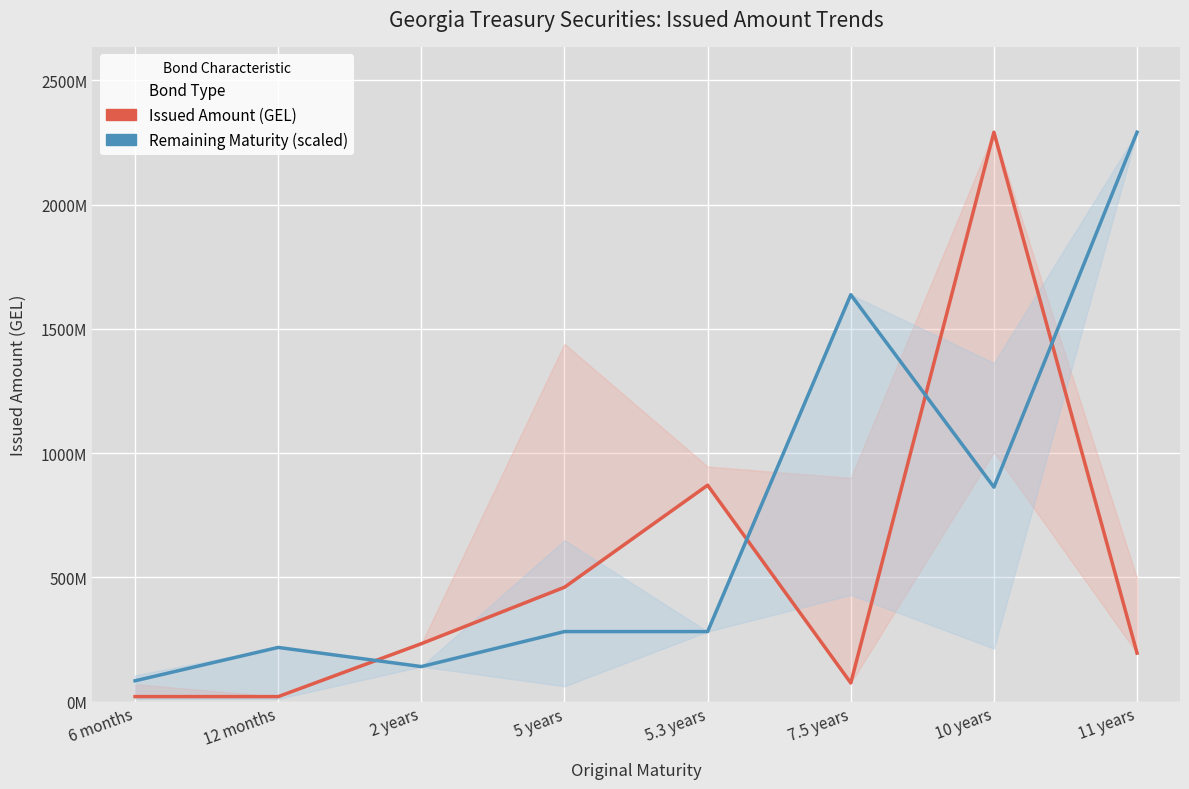

Reading right to left, what are all the values shown in this chart?

Issued Amount (GEL): 195000000.0	2290761000.0	75000000.0	870576000.0	460000000.0	232953000.0	20000000.0	20000000.0
Remaining Maturity (scaled): 2290761000.0	862611250.7	1637200945.2	281668979.8	281668979.8	140834489.9	217853351.6	83620478.4